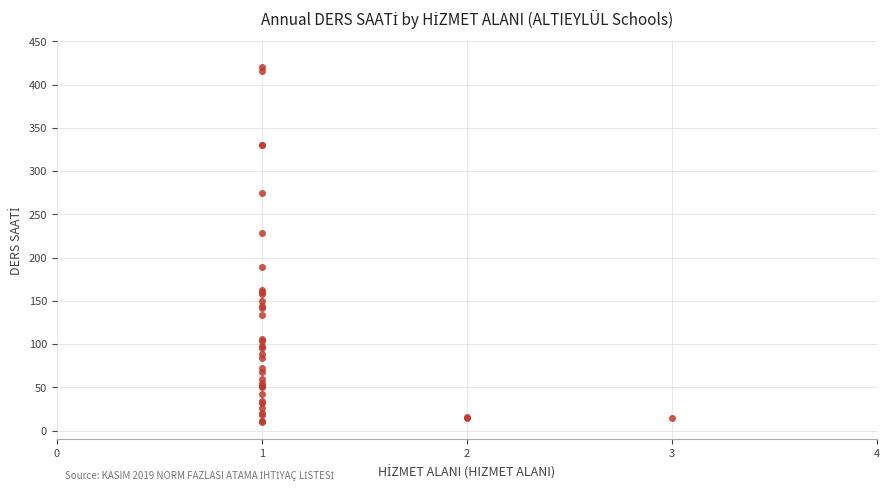

What Y value in the scatter plot is closest to 215?

228